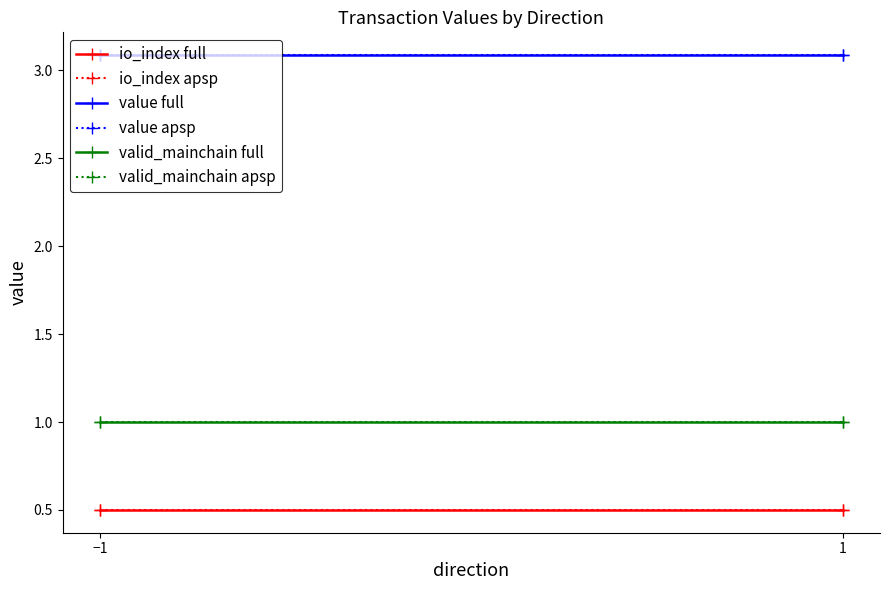

What is the approximate value of value apsp at 1?

3.1